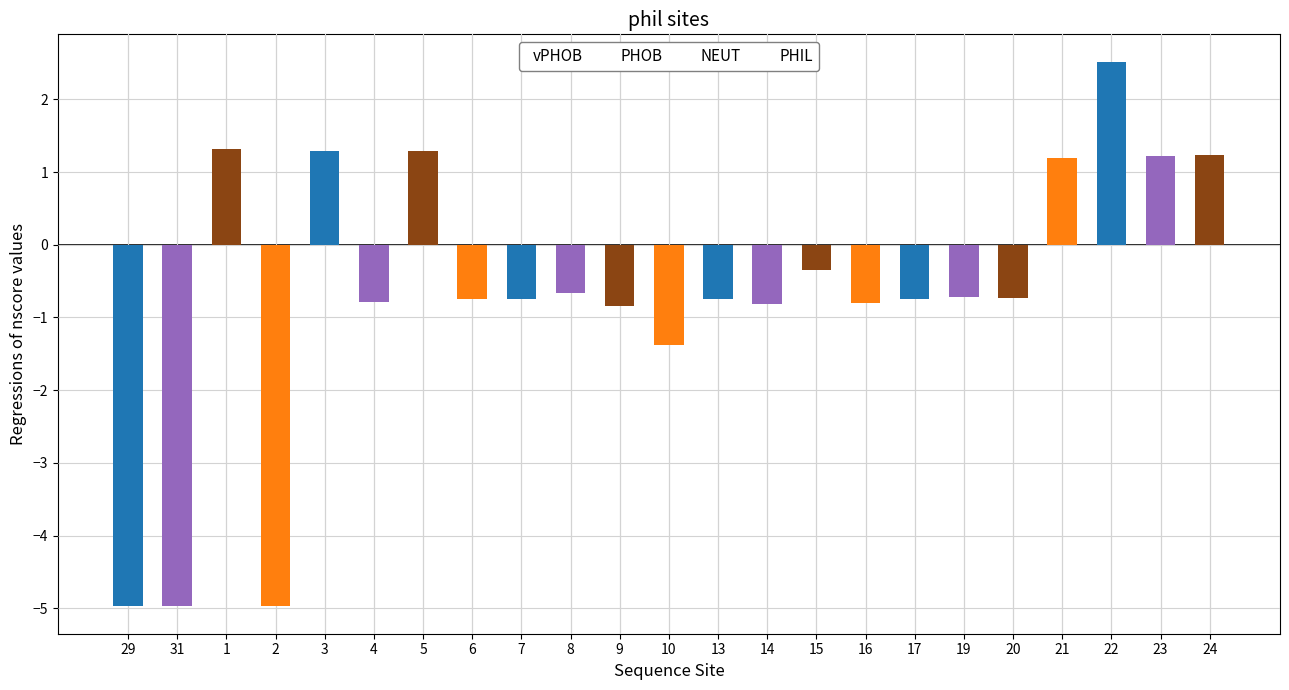

How many positive values does the PHOB series have?

1